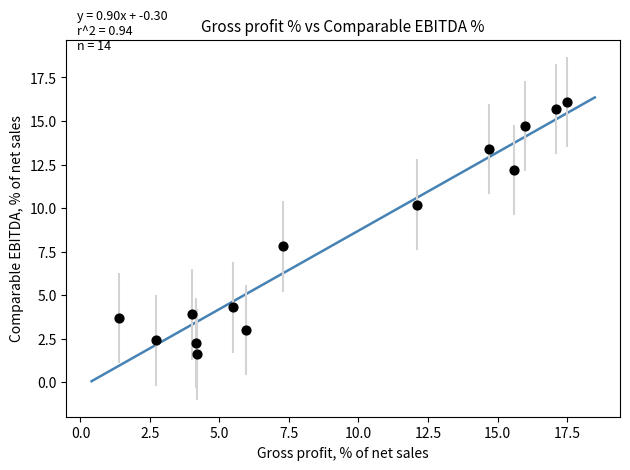

What is the range of Y values (max minus min)?

14.5